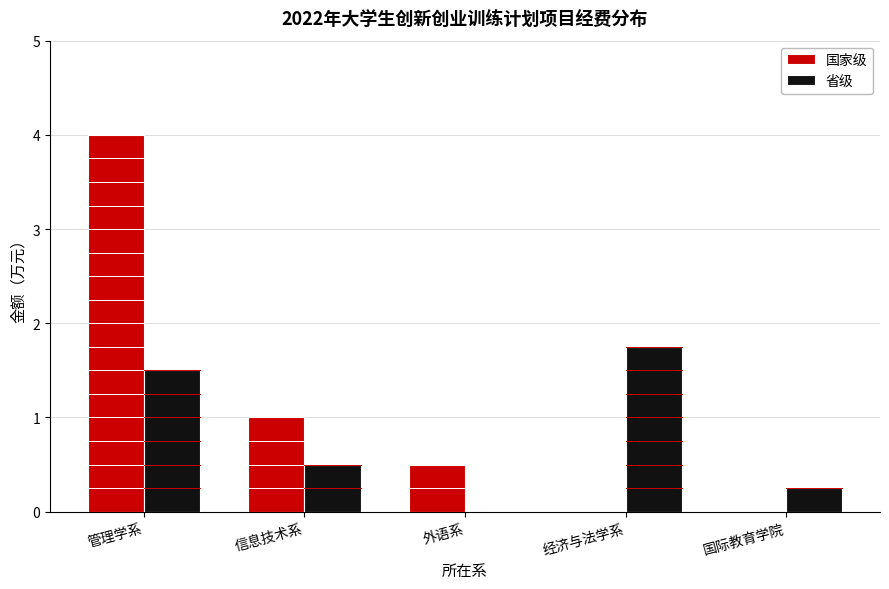

Is the value of 国家级 at 外语系 greater than the value of 省级 at 经济与法学系?

No